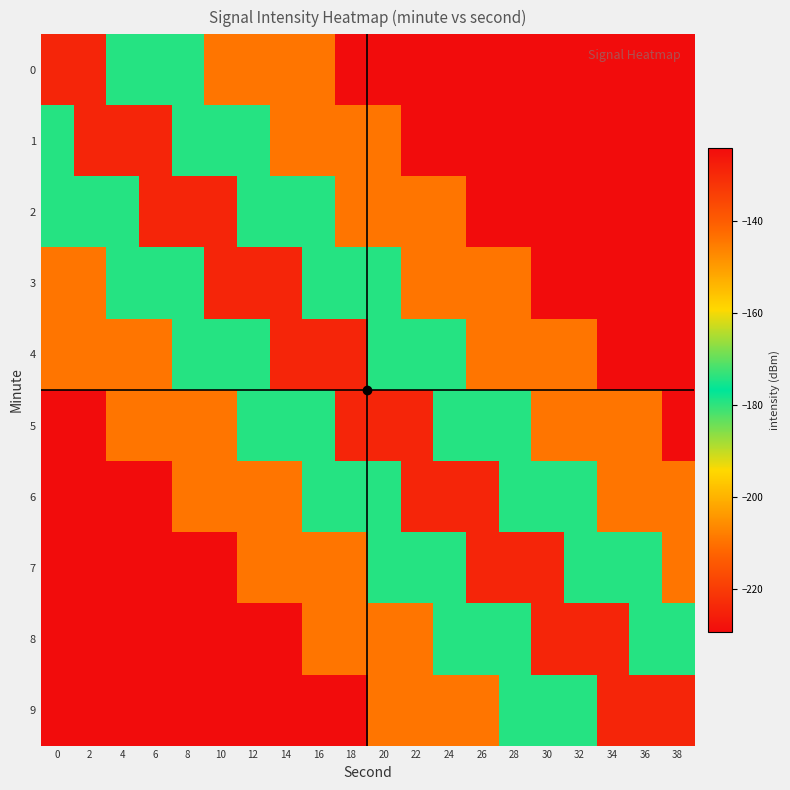

At which category is the sum across all series the highest?

14